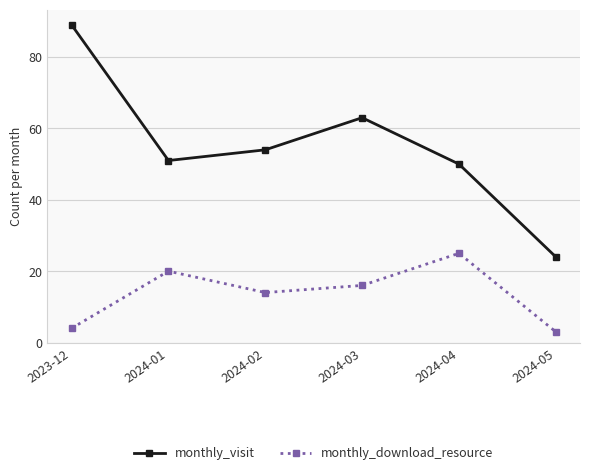

Between 2023-12 and 2024-01, which series saw the biggest shift?

monthly_visit